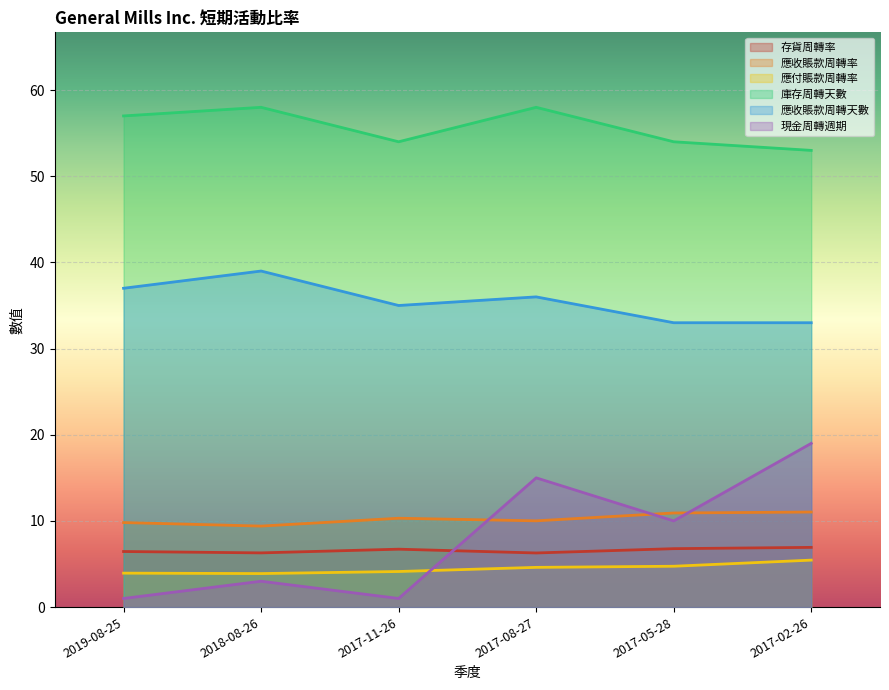

What is the sum of all 庫存周轉天數 values?

334.0